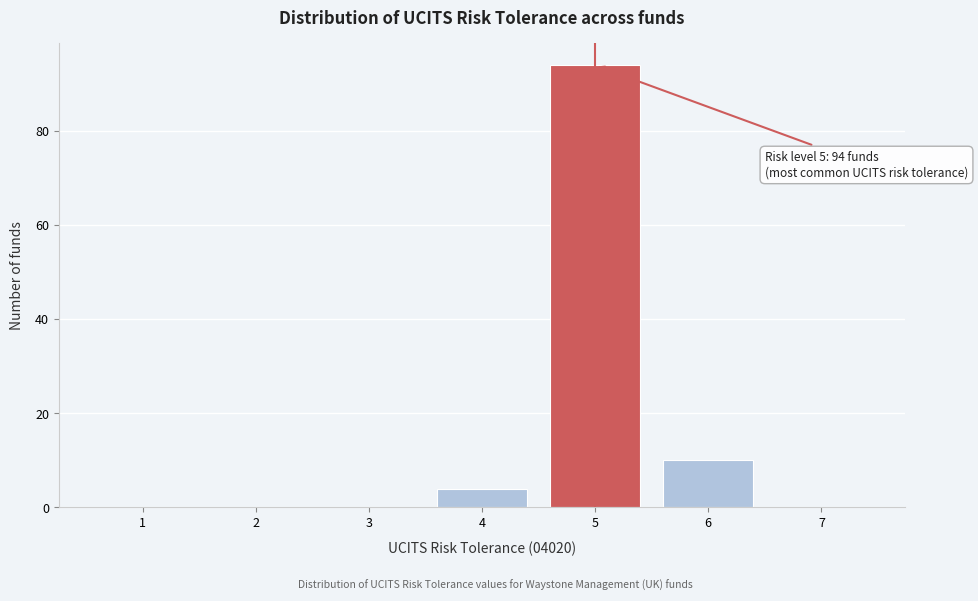

Reading left to right, what are all the values shown in this chart?

1=0	2=0	3=0	4=4	5=94	6=10	7=0